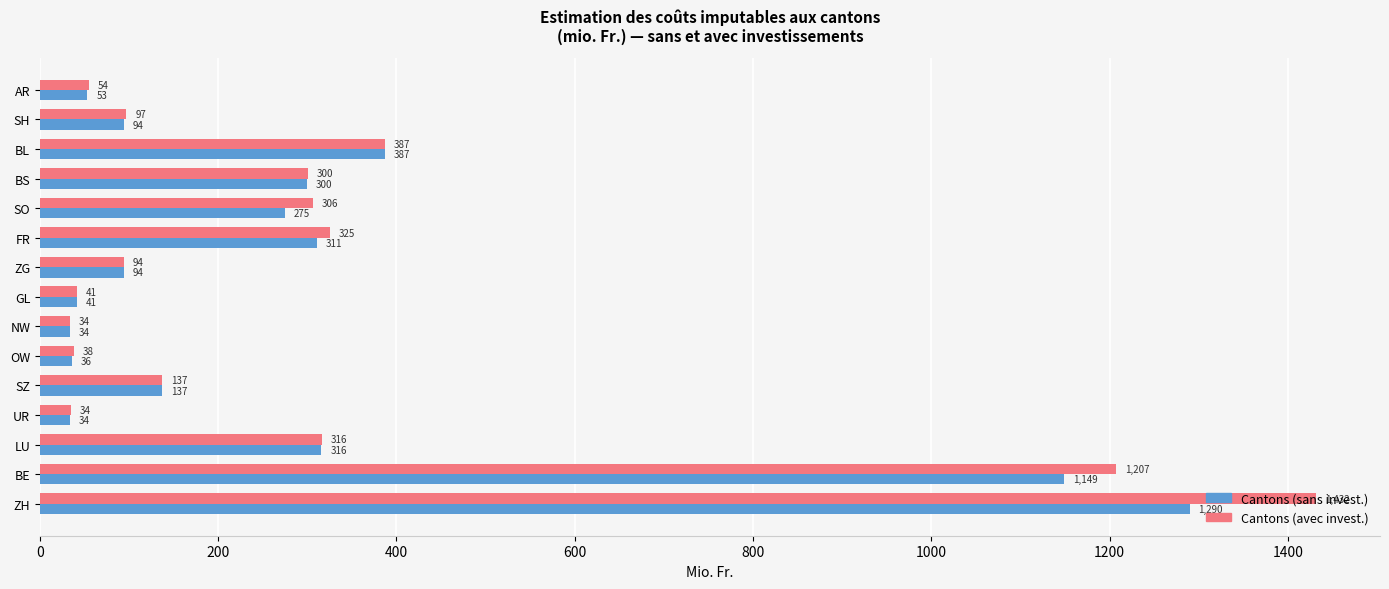

The value of Cantons (sans invest.) at BS is 452.0. True or false?

False